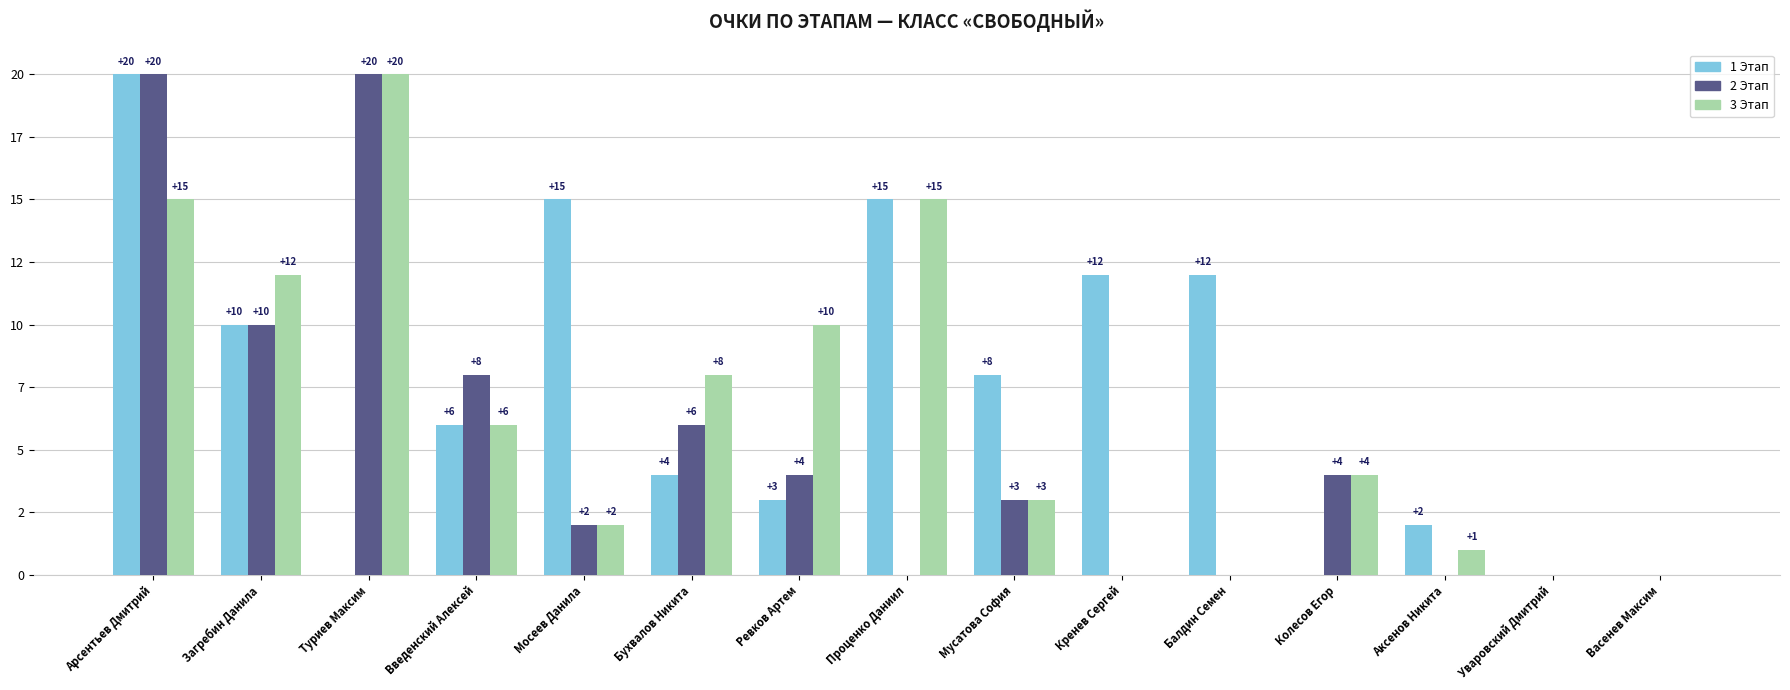

Are the bars horizontal?

No